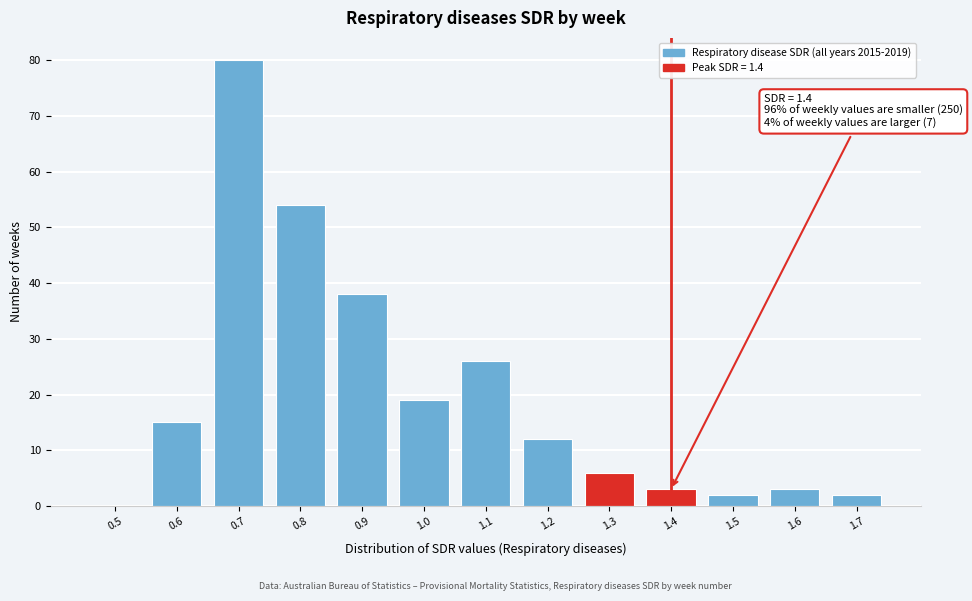

Reading left to right, what are all the values shown in this chart?

0.5=0	0.6=15	0.7=80	0.8=54	0.9=38	1.0=19	1.1=26	1.2=12	1.3=6	1.4=3	1.5=2	1.6=3	1.7=2